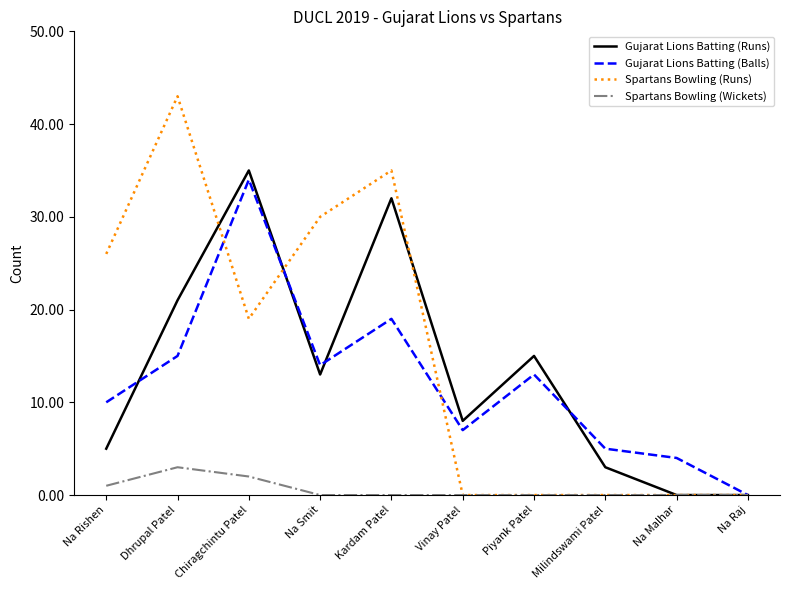

Rank the series by their maximum value, from lowest to highest.

Spartans Bowling (Wickets), Gujarat Lions Batting (Balls), Gujarat Lions Batting (Runs), Spartans Bowling (Runs)